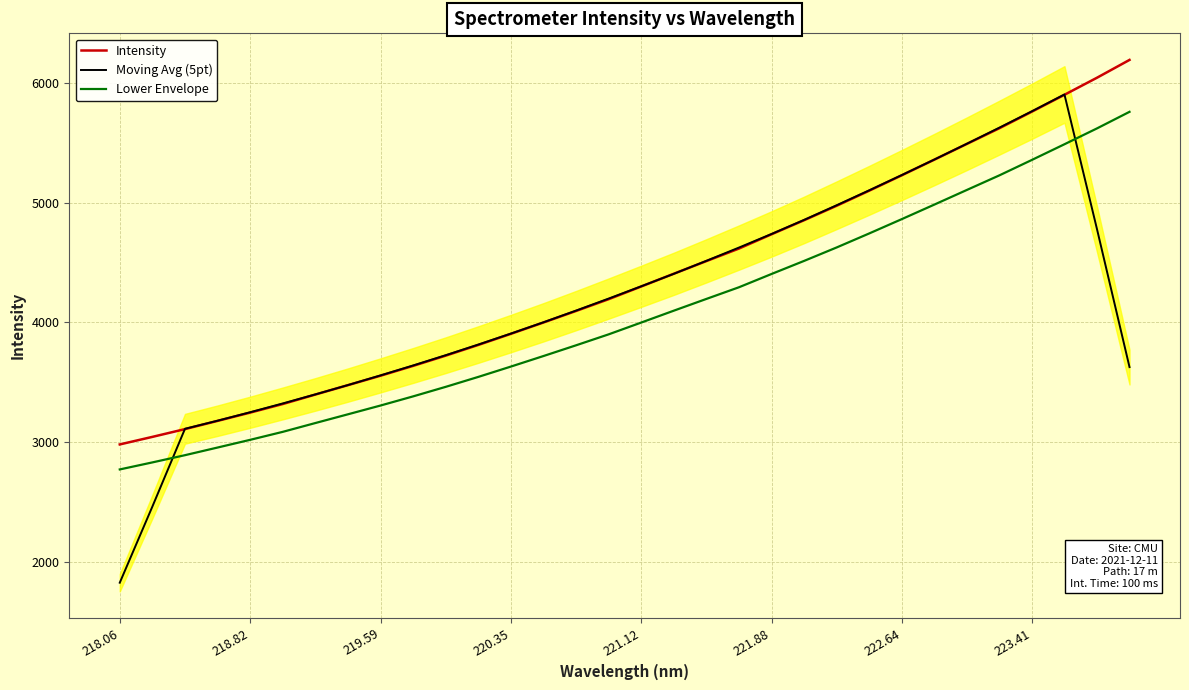

True or false: Intensity and Lower Envelope intersect in this chart.

False